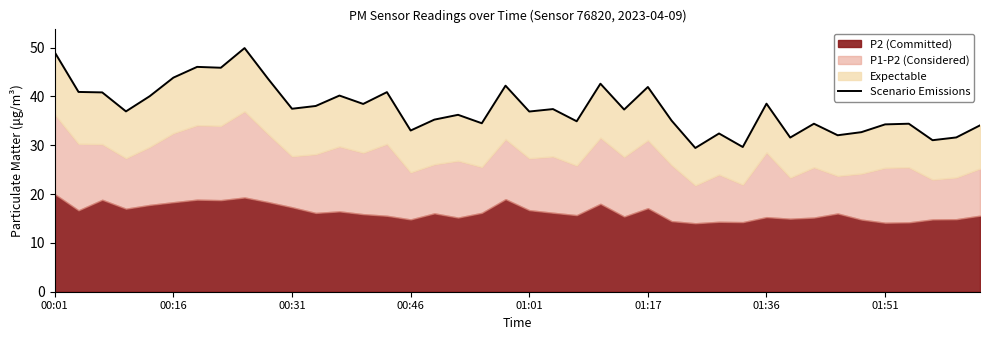

At which label does the data first exceed 37?

00:01